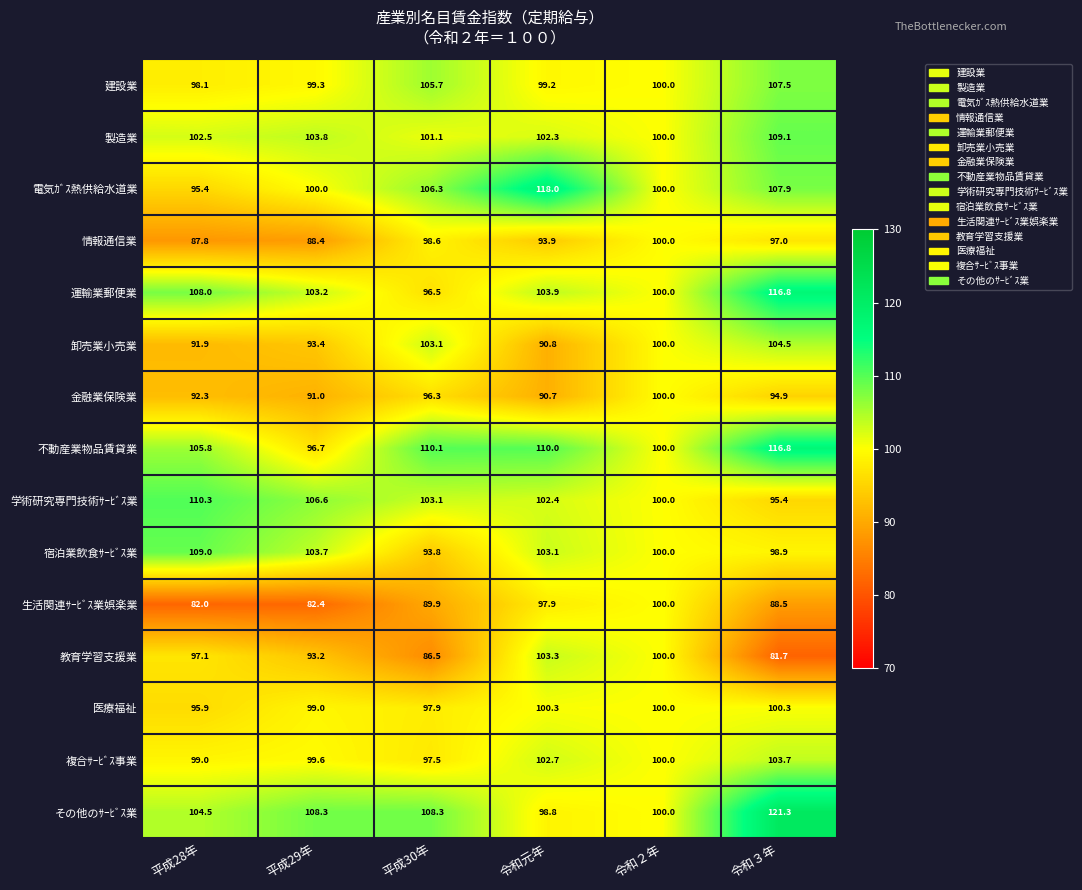

Which label corresponds to the smallest value in the chart?

令和３年